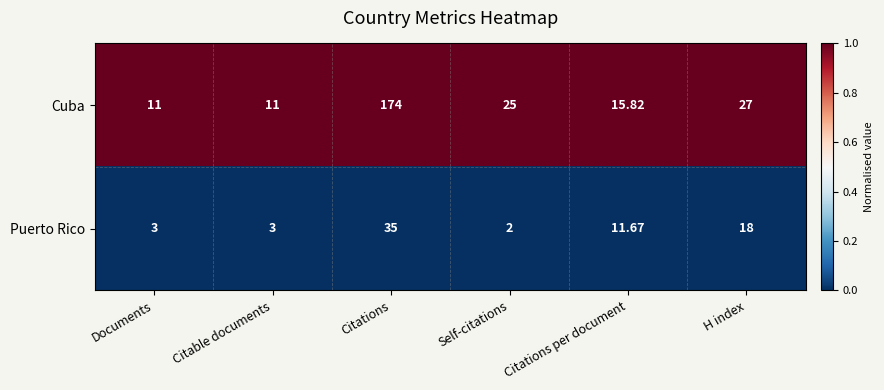

At which category is the sum across all series the highest?

Citations